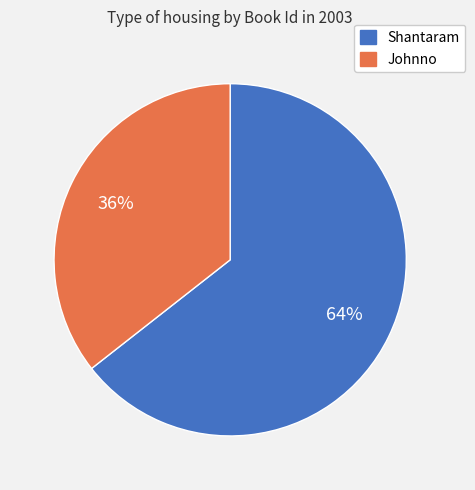

Between Shantaram and Johnno, which is larger?

Shantaram